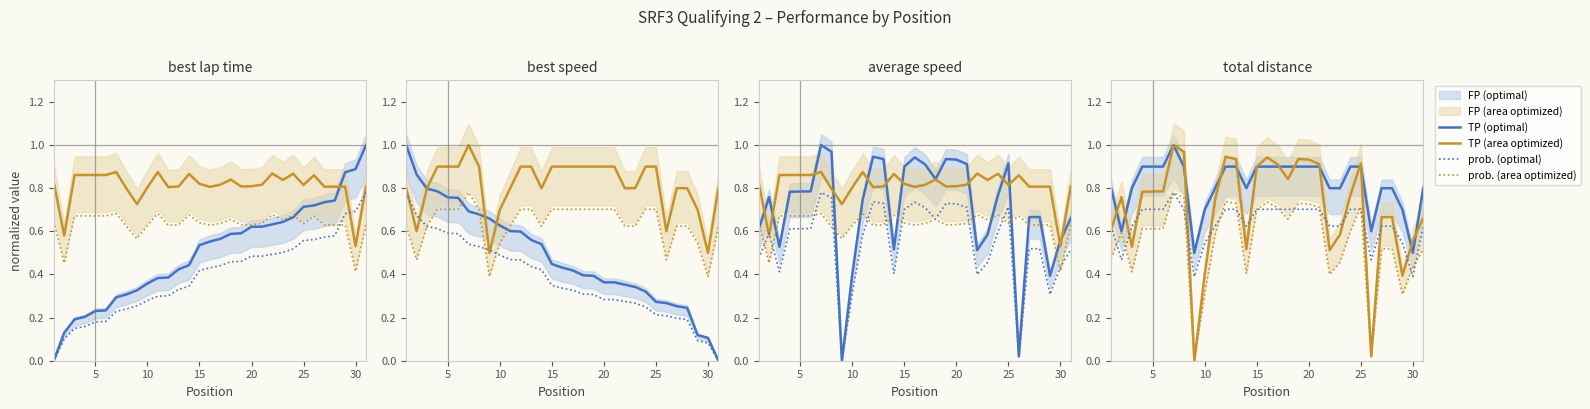

Which series has the widest spread of values?

TP (area optimized)